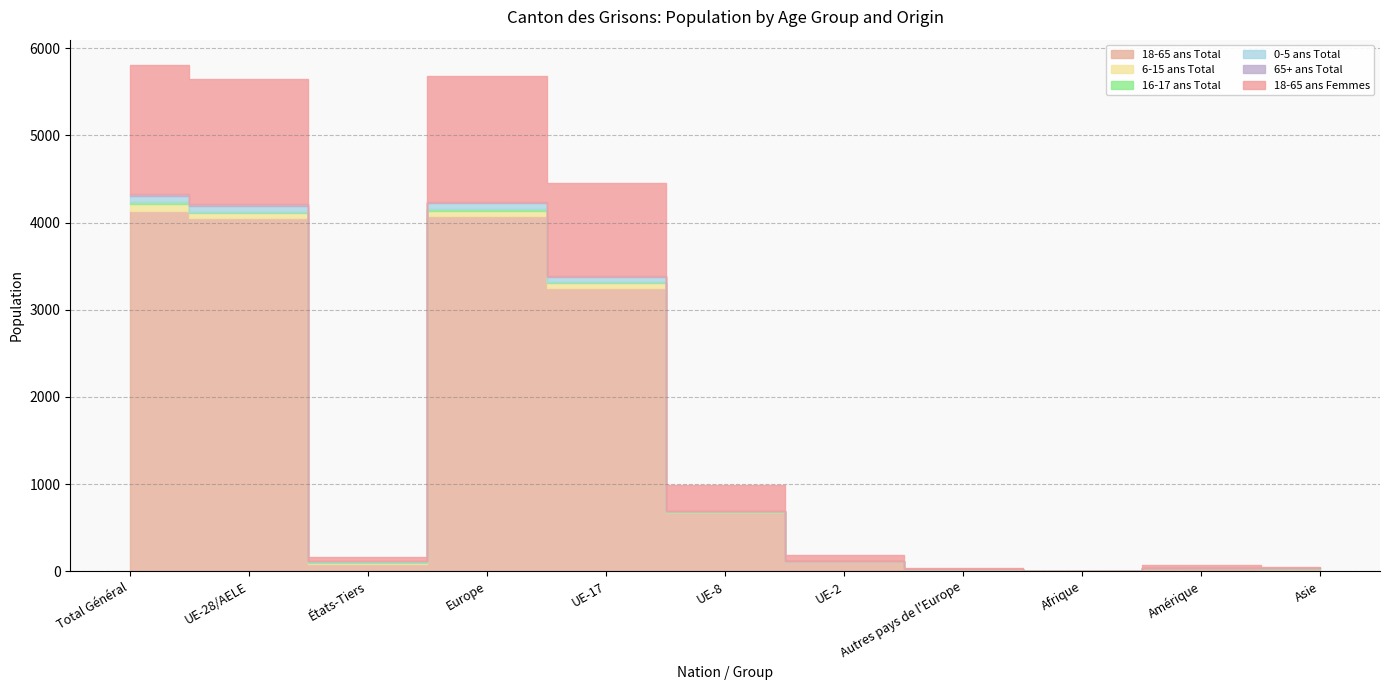

Which category has the lowest value in the 65+ ans Total series?

UE-8